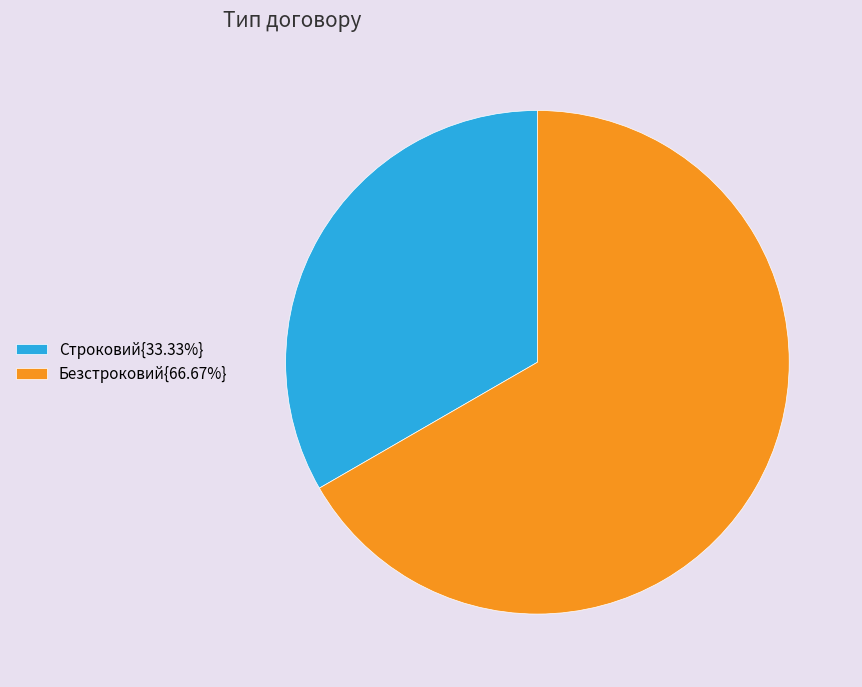

Is there any slice that represents more than half of the pie?

Yes